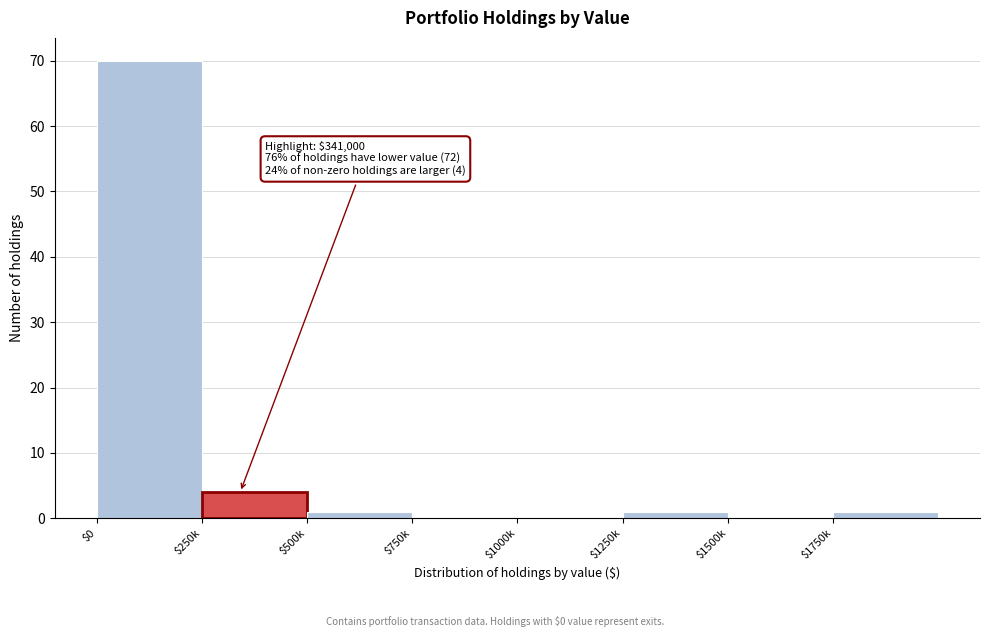

Which category has the highest value across all series?

$0